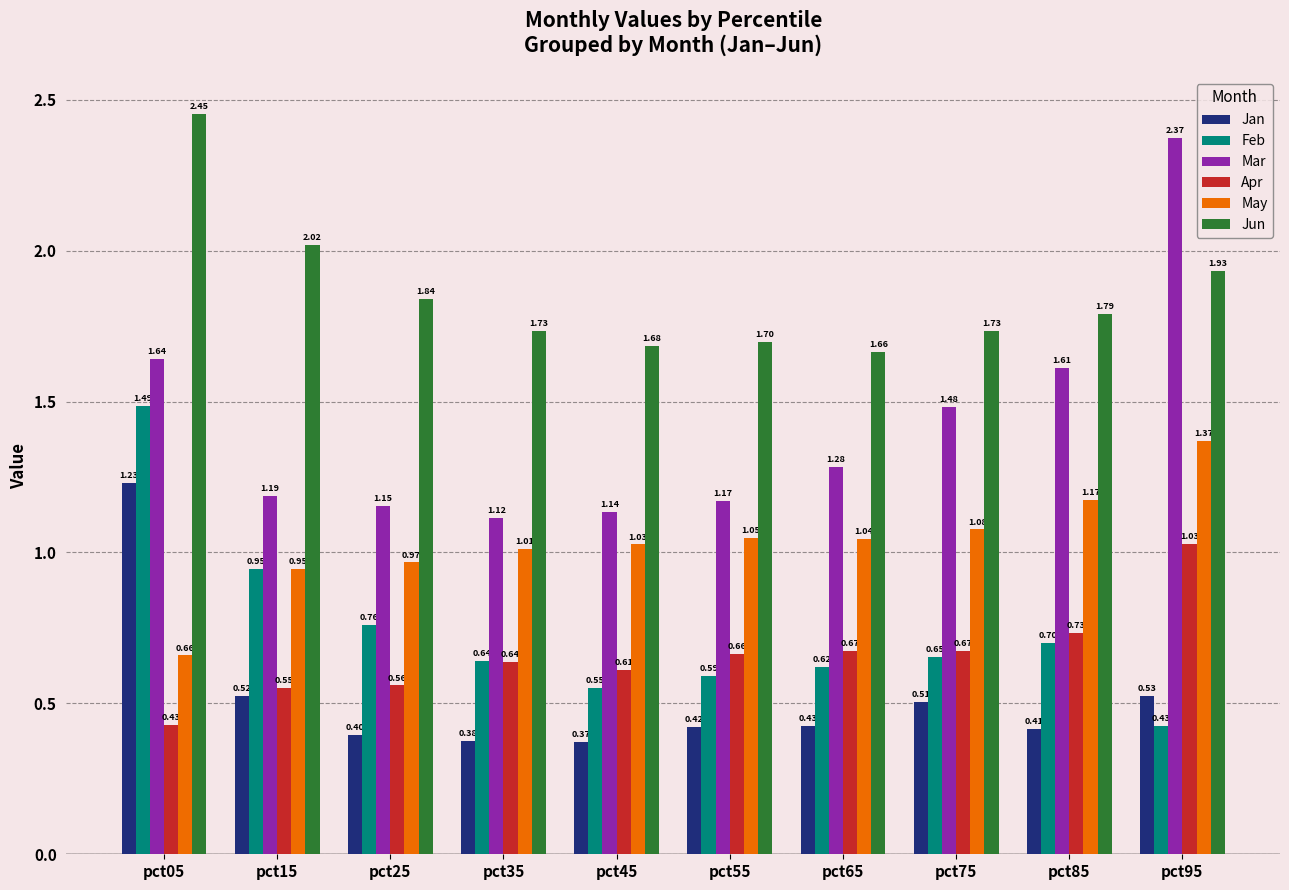

What is the difference between the May values at pct95 and pct35?

0.4